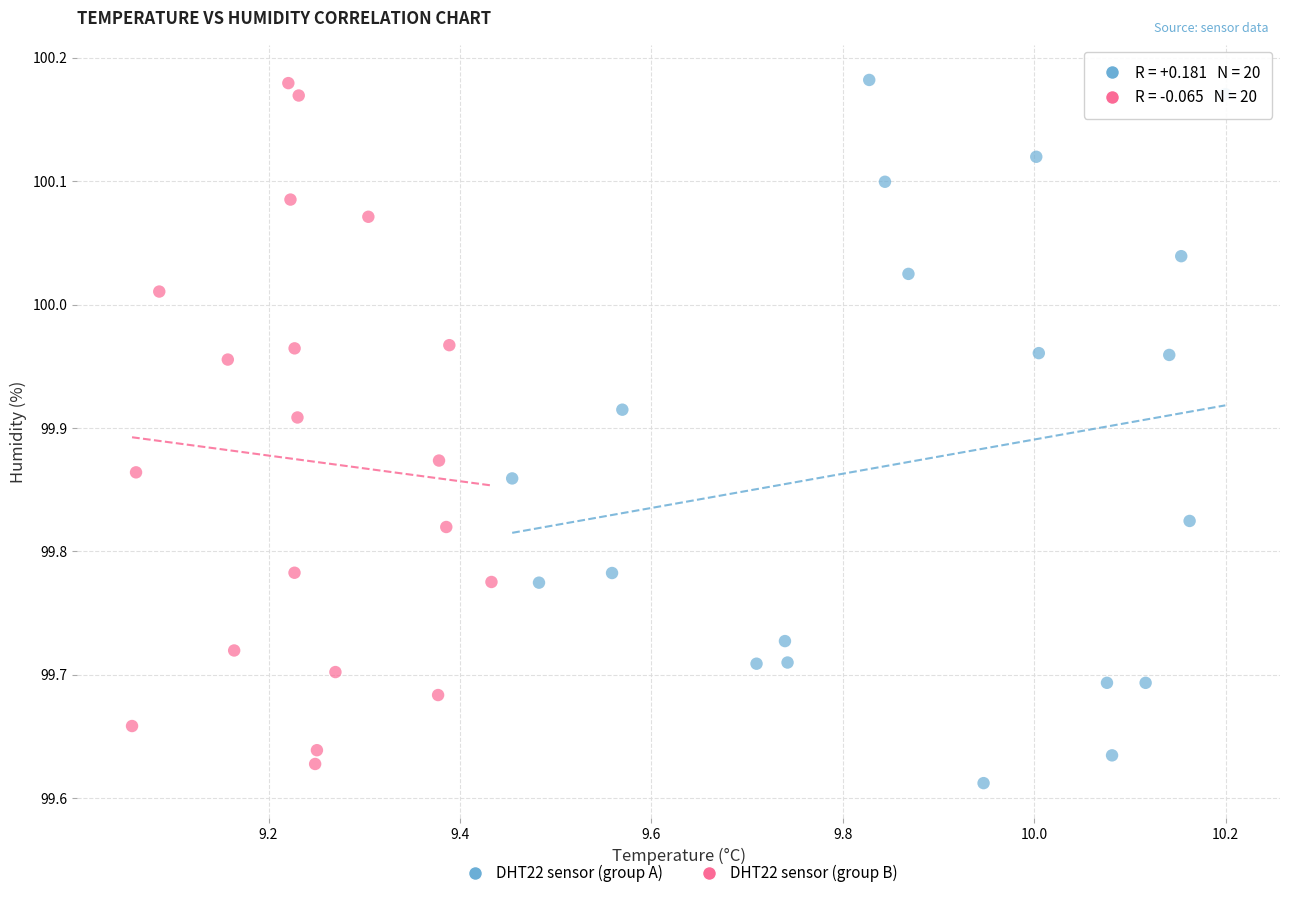

What are all the series names shown in the legend?

DHT22 sensor (group A), DHT22 sensor (group B)